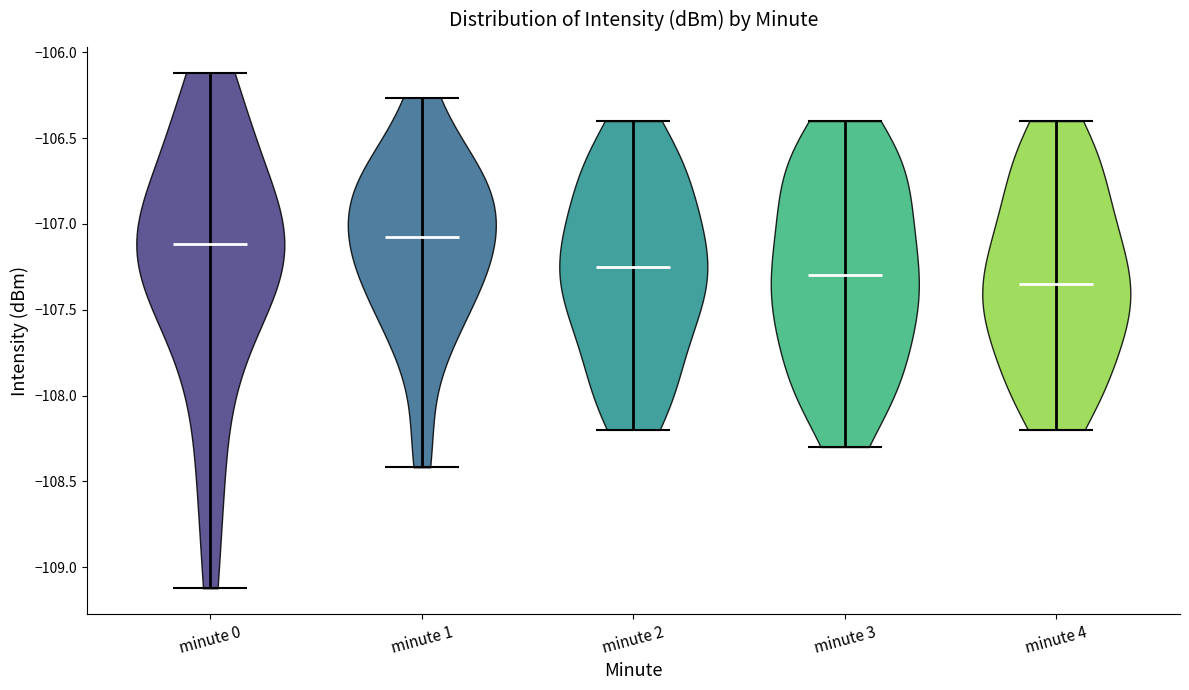

Reading left to right, read every violin against the y-axis: where its median line is, and the lowest and highest points it reaches. The values are not printed on the chart, so give them approximately, as read against the axis.

minute 0: median line -107.10, lowest point -109.10, highest point -106.10
minute 1: median line -107.05, lowest point -108.40, highest point -106.25
minute 2: median line -107.25, lowest point -108.20, highest point -106.40
minute 3: median line -107.30, lowest point -108.30, highest point -106.40
minute 4: median line -107.35, lowest point -108.20, highest point -106.40